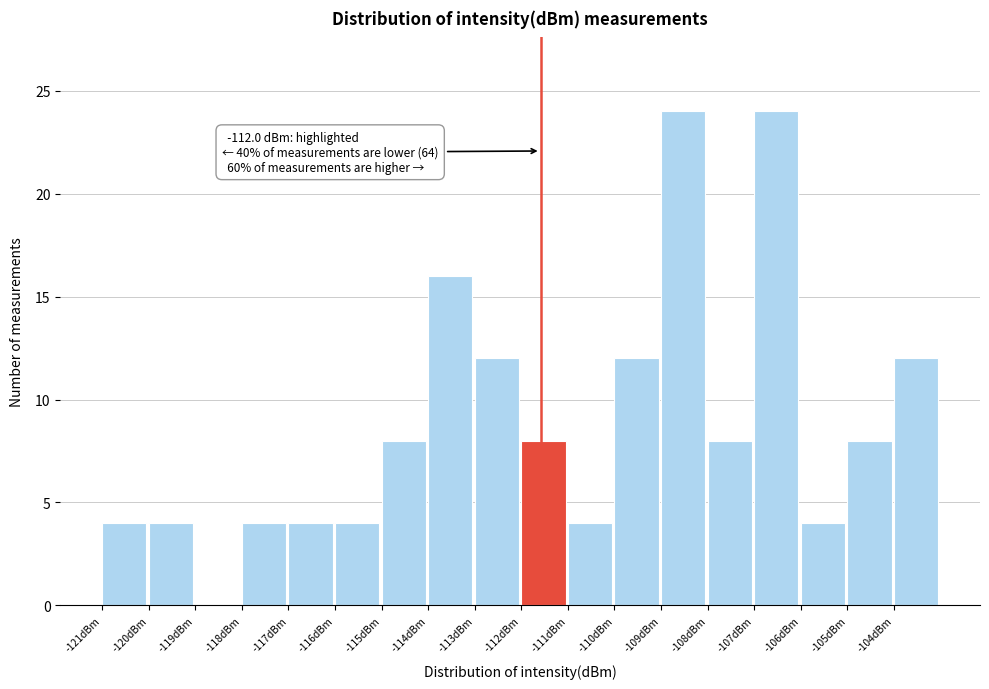

Reading right to left, what are all the values shown in this chart?

-104dBm=12	-105dBm=8	-106dBm=4	-107dBm=24	-108dBm=8	-109dBm=24	-110dBm=12	-111dBm=4	-112dBm=8	-113dBm=12	-114dBm=16	-115dBm=8	-116dBm=4	-117dBm=4	-118dBm=4	-119dBm=0	-120dBm=4	-121dBm=4